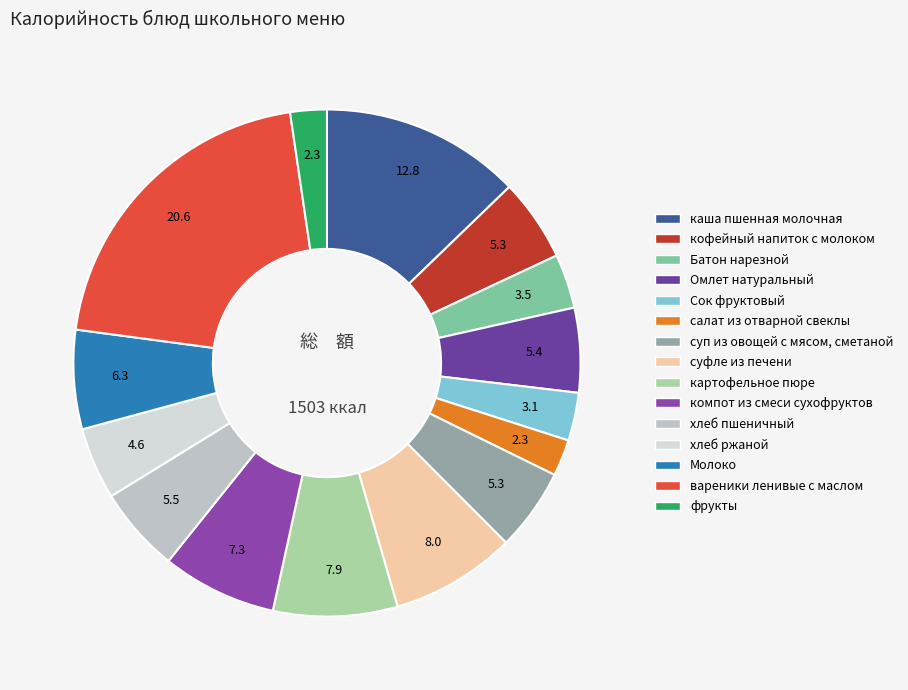

Rank the categories by value from highest to lowest.

вареники ленивые с маслом, каша пшенная молочная, суфле из печени, картофельное пюре, компот из смеси сухофруктов, Молоко, хлеб пшеничный, Омлет натуральный, кофейный напиток с молоком, суп из овощей с мясом, сметаной, хлеб ржаной, Батон нарезной, Сок фруктовый, салат из отварной свеклы, фрукты